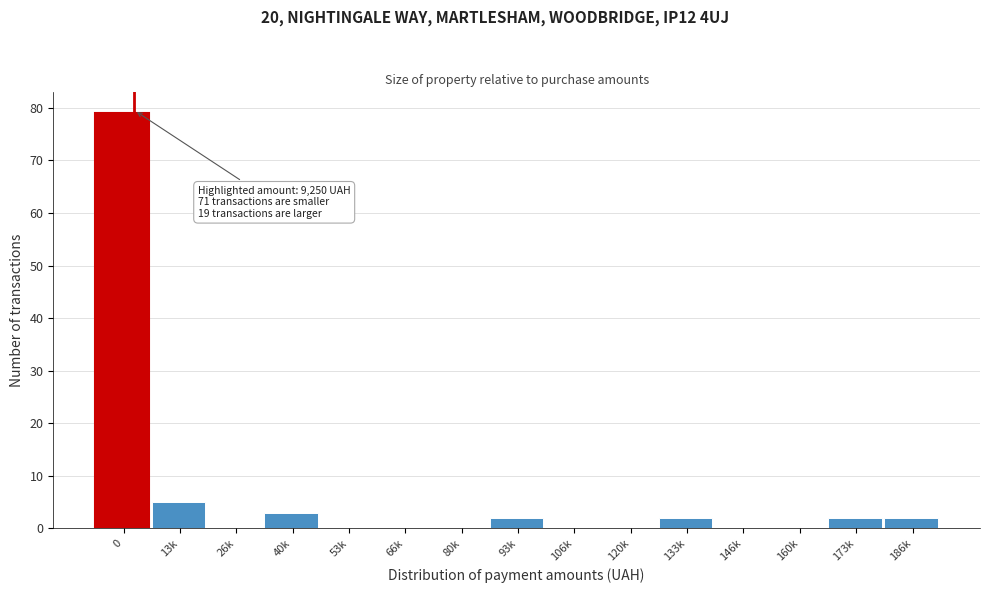

Reading left to right, list all the values displayed in this chart.

0=79	13k=5	26k=0	40k=3	53k=0	66k=0	80k=0	93k=2	106k=0	120k=0	133k=2	146k=0	160k=0	173k=2	186k=2